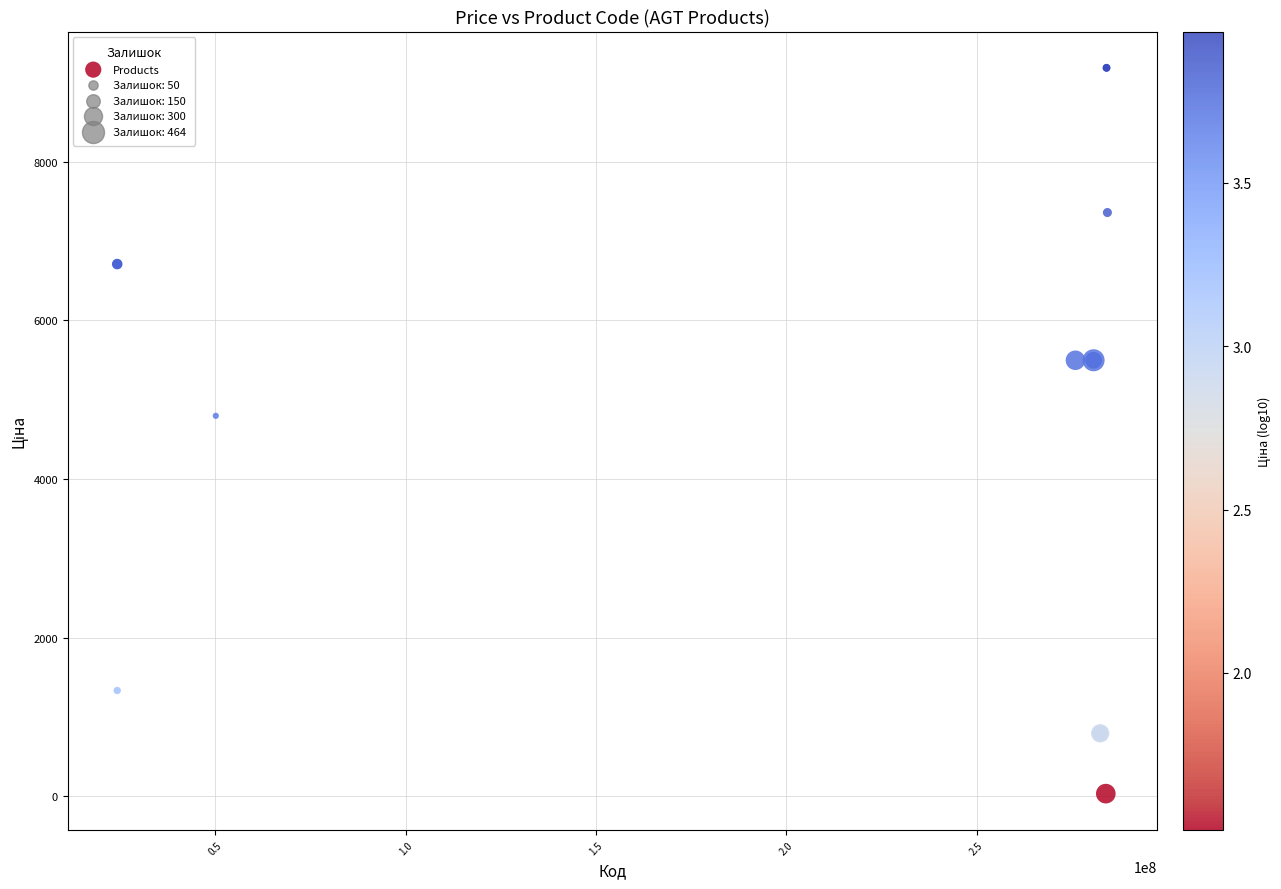

What Y value in the scatter plot is closest to 4608?

4796.4